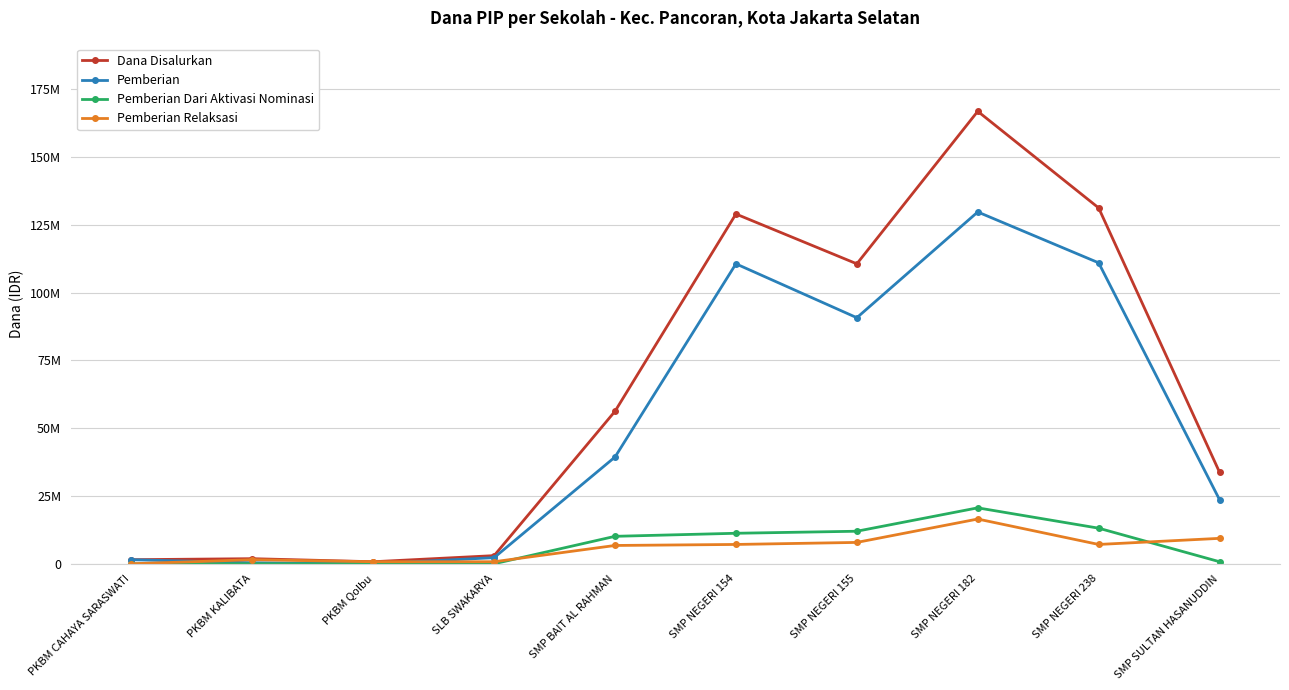

What is the minimum value for Dana Disalurkan?

750000